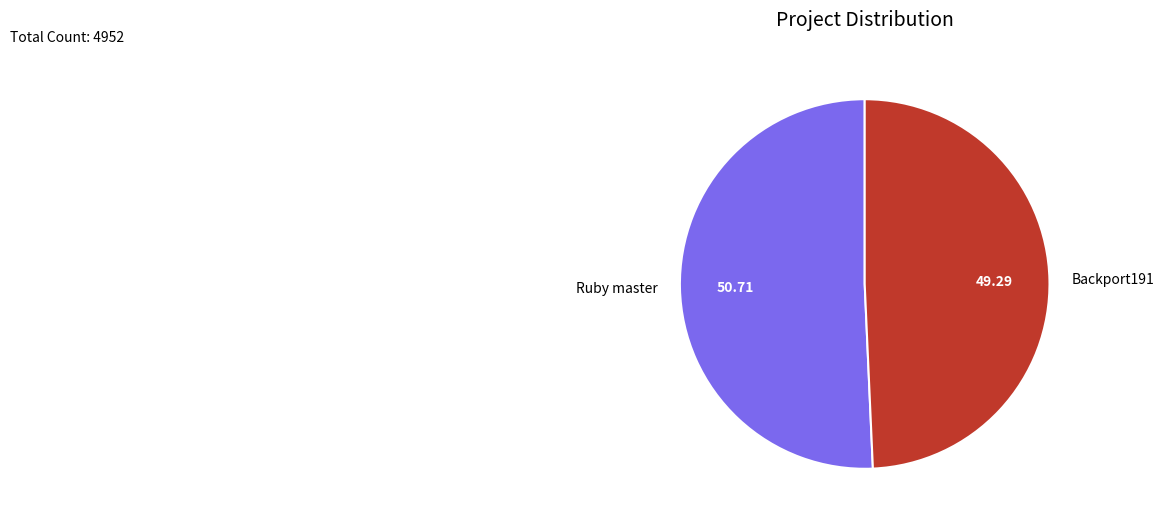

What is the ratio of the value at Ruby master to the value at Backport191?

1.0